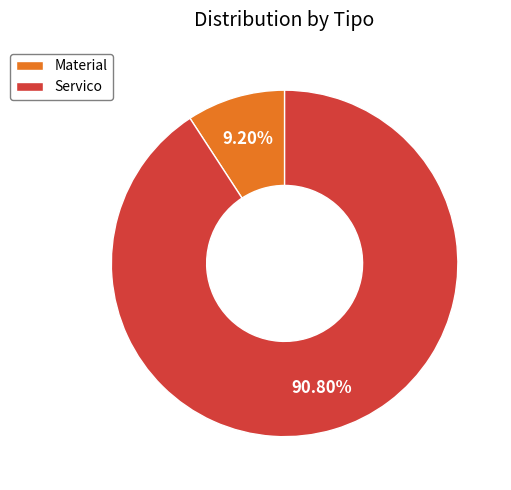

What is the largest slice in the pie chart?

Servico